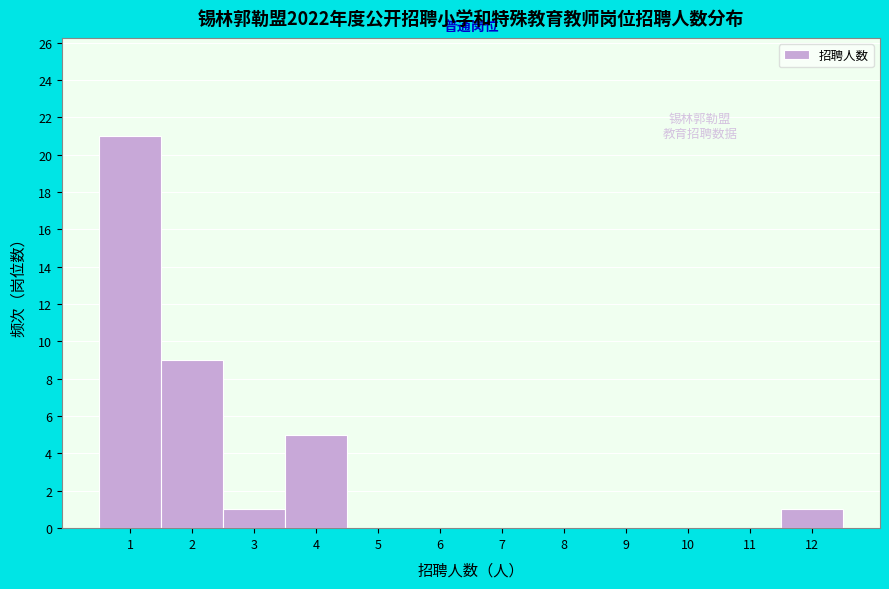

Over which range of the x-axis is the bar tallest?

0.5 to 1.5